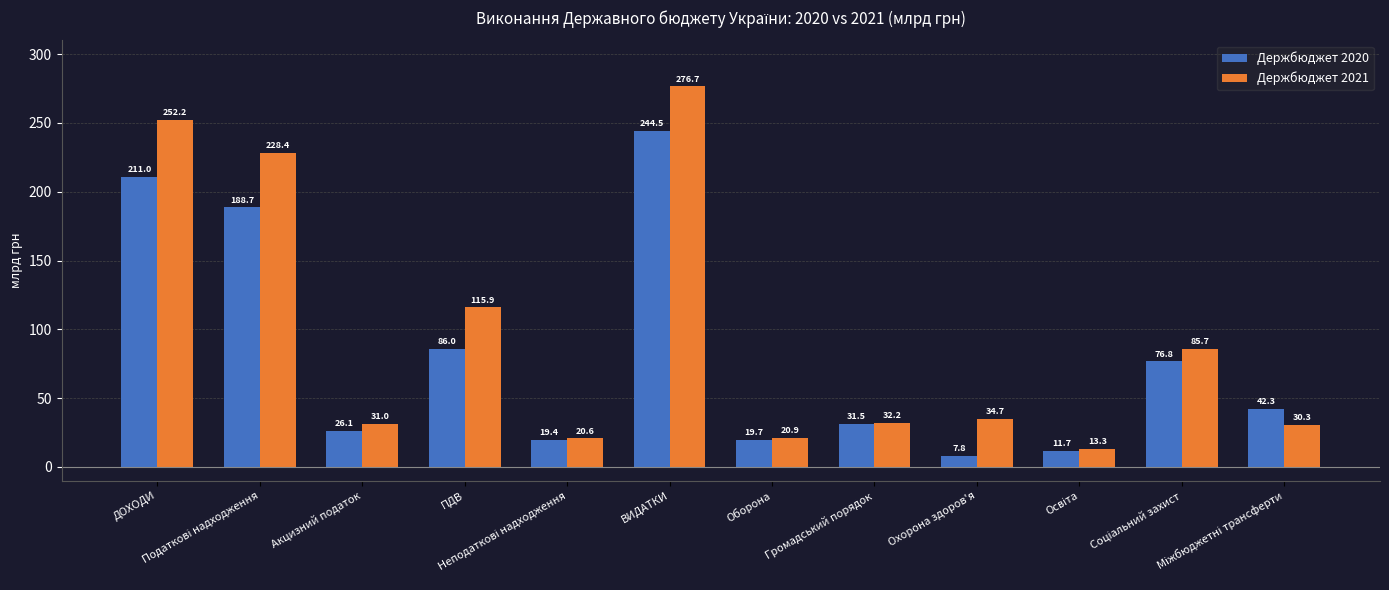

What is the label of the 12th bar from the right?

ДОХОДИ